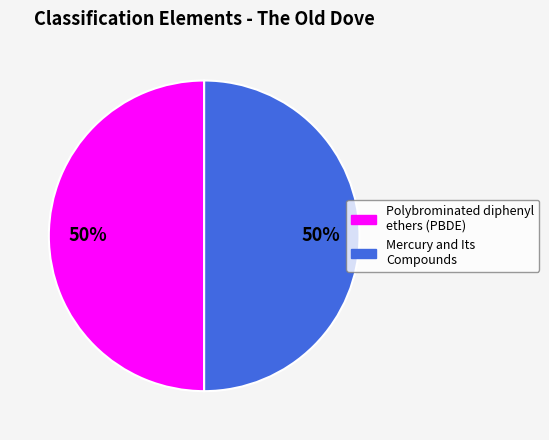

What is the ratio of the value at Polybrominated diphenyl ethers (PBDE) to the value at Mercury and Its Compounds?

1.0